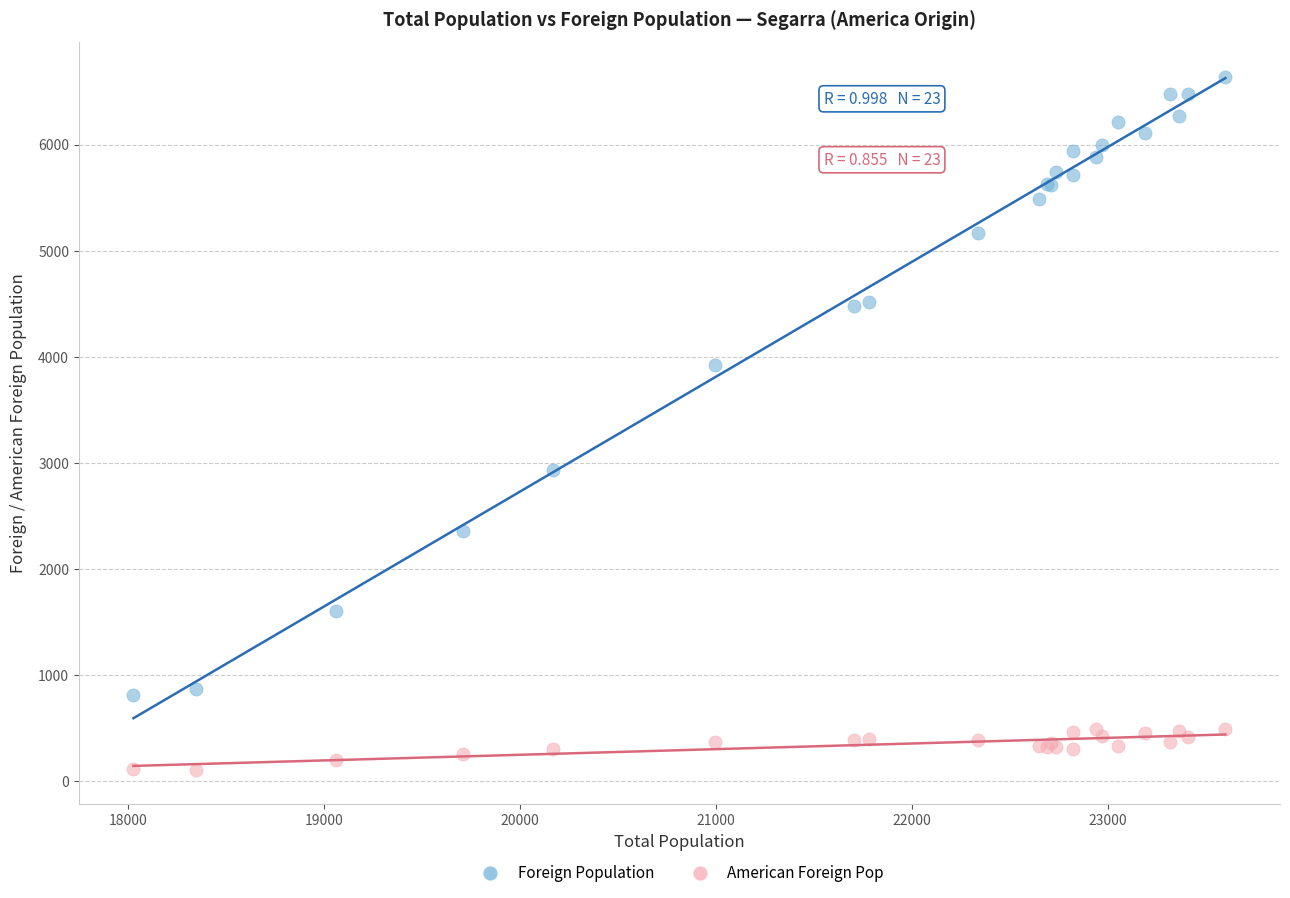

Across all series, what Y value is closest to 3374?

2929